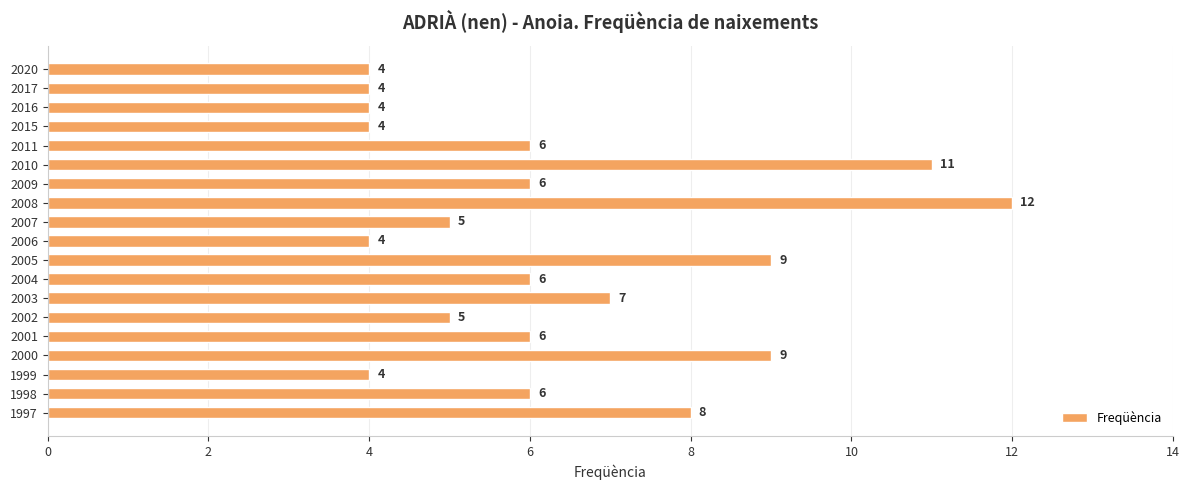

What is the average value?

6